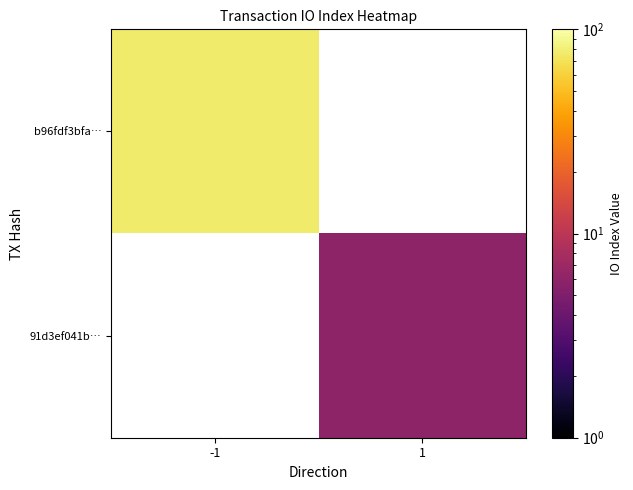

List the labels in order of b96fdf3bfa… value, largest first.

-1, 1